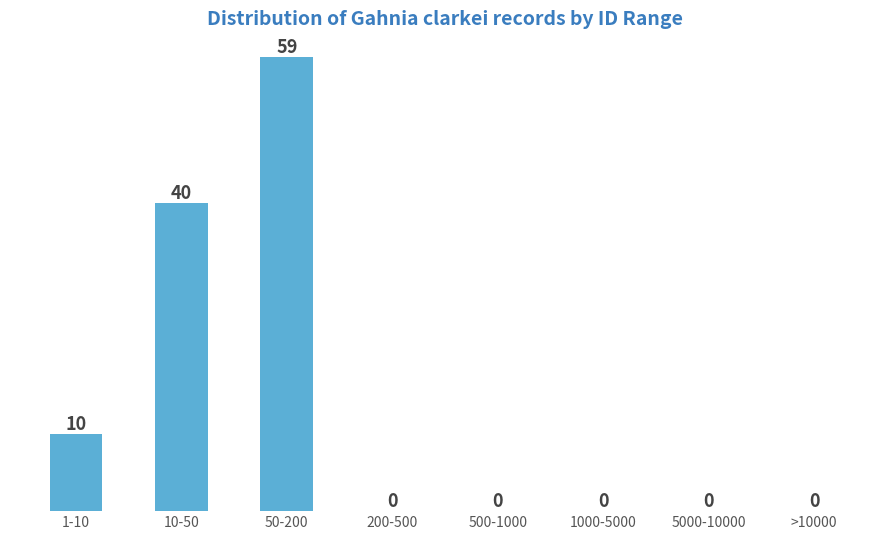

Reading left to right, extract all data points from this chart.

1-10=10	10-50=40	50-200=59	200-500=0	500-1000=0	1000-5000=0	5000-10000=0	>10000=0